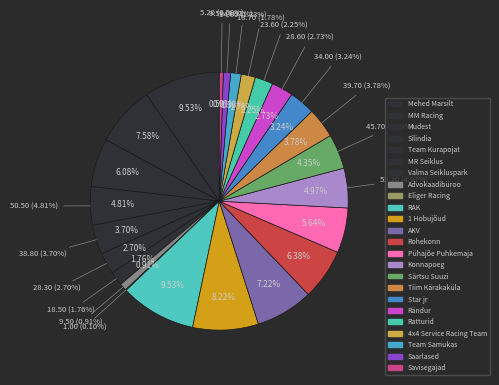

Which slice is the largest?

Mehed Marsilt